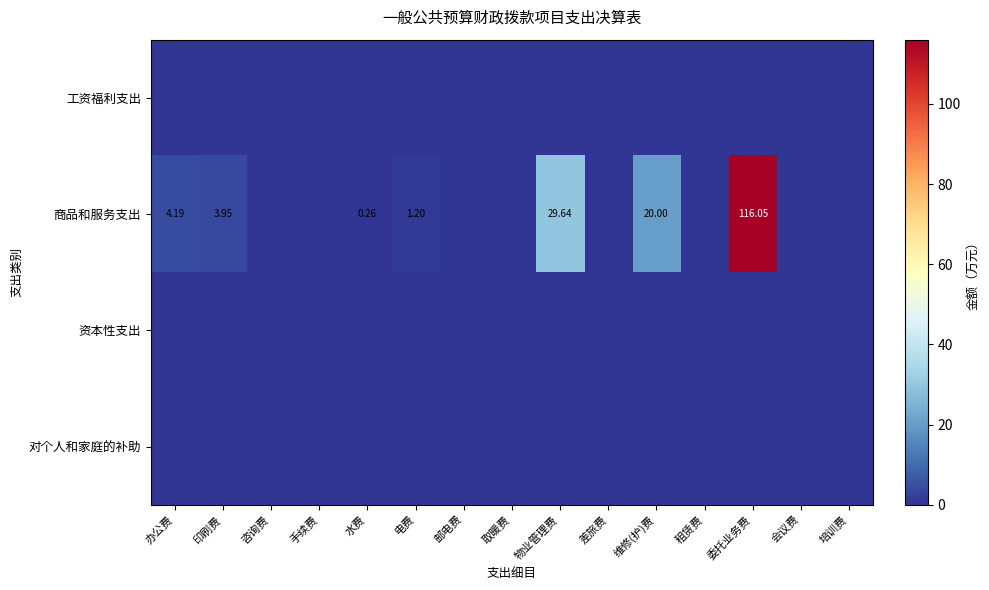

Between 咨询费 and 培训费, which series saw the biggest shift?

工资福利支出